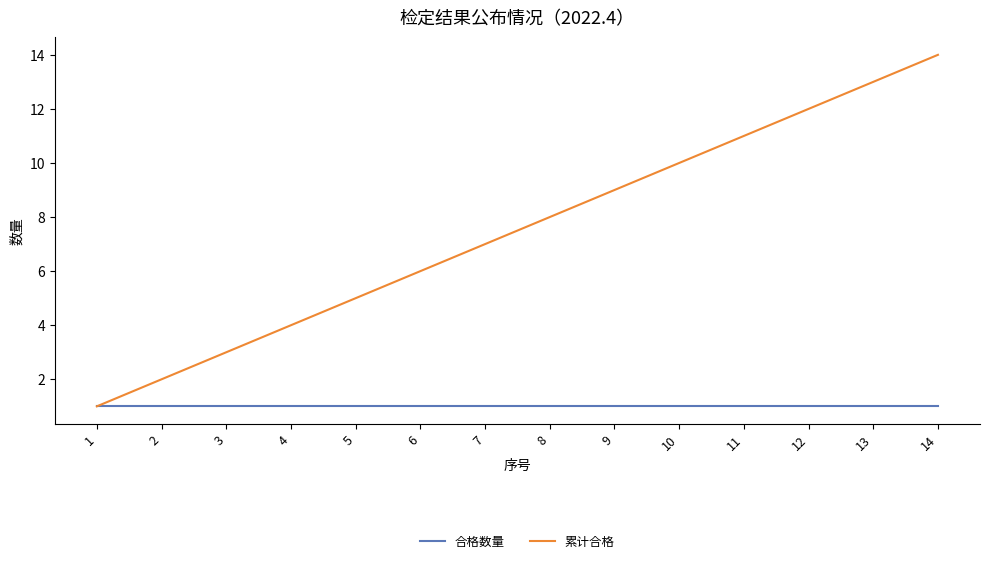

What is the difference between the 累计合格 values at 9 and 4?

5